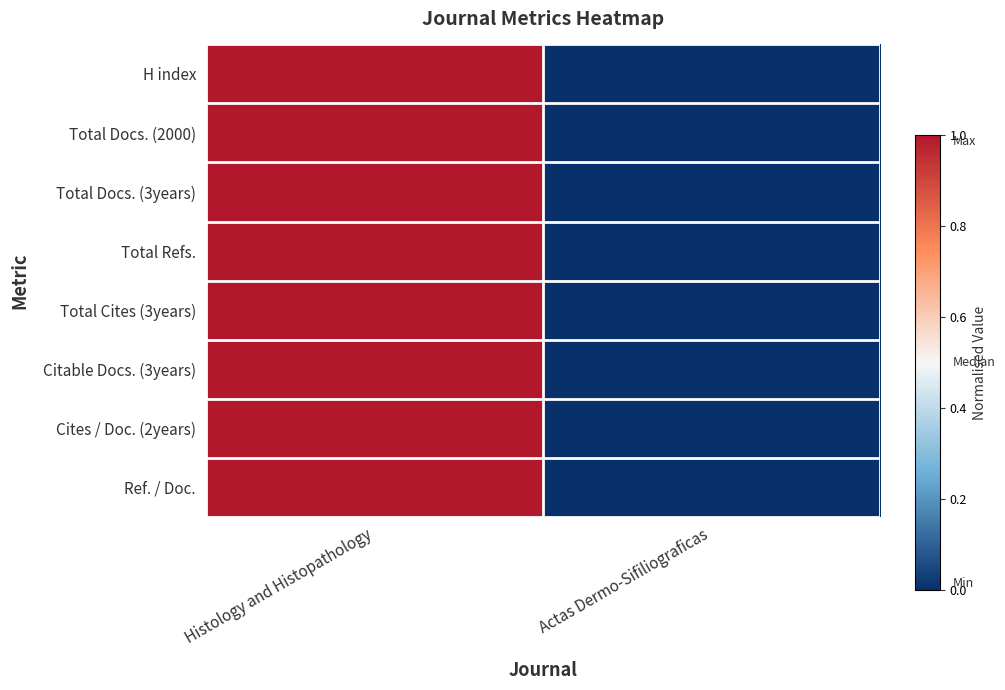

Rank the series by their maximum value, from highest to lowest.

H index, Total Docs. (2000), Total Docs. (3years), Total Refs., Total Cites (3years), Citable Docs. (3years), Cites / Doc. (2years), Ref. / Doc.